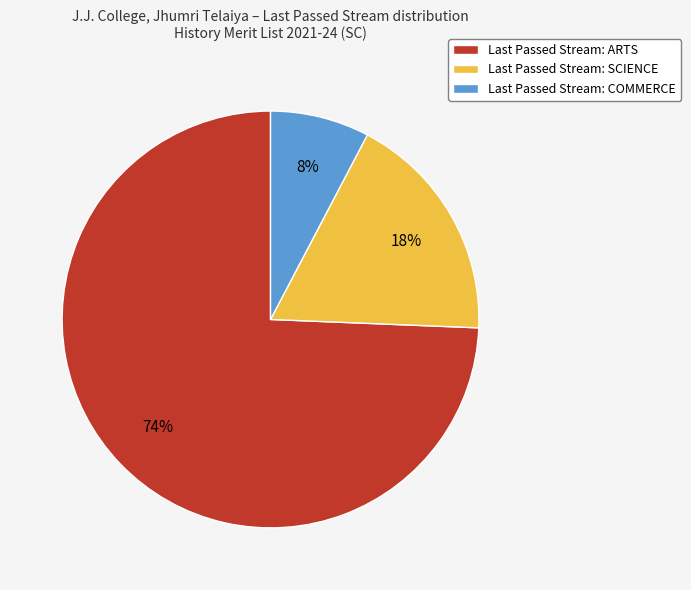

To the nearest percent, what is the average slice percentage?

33%